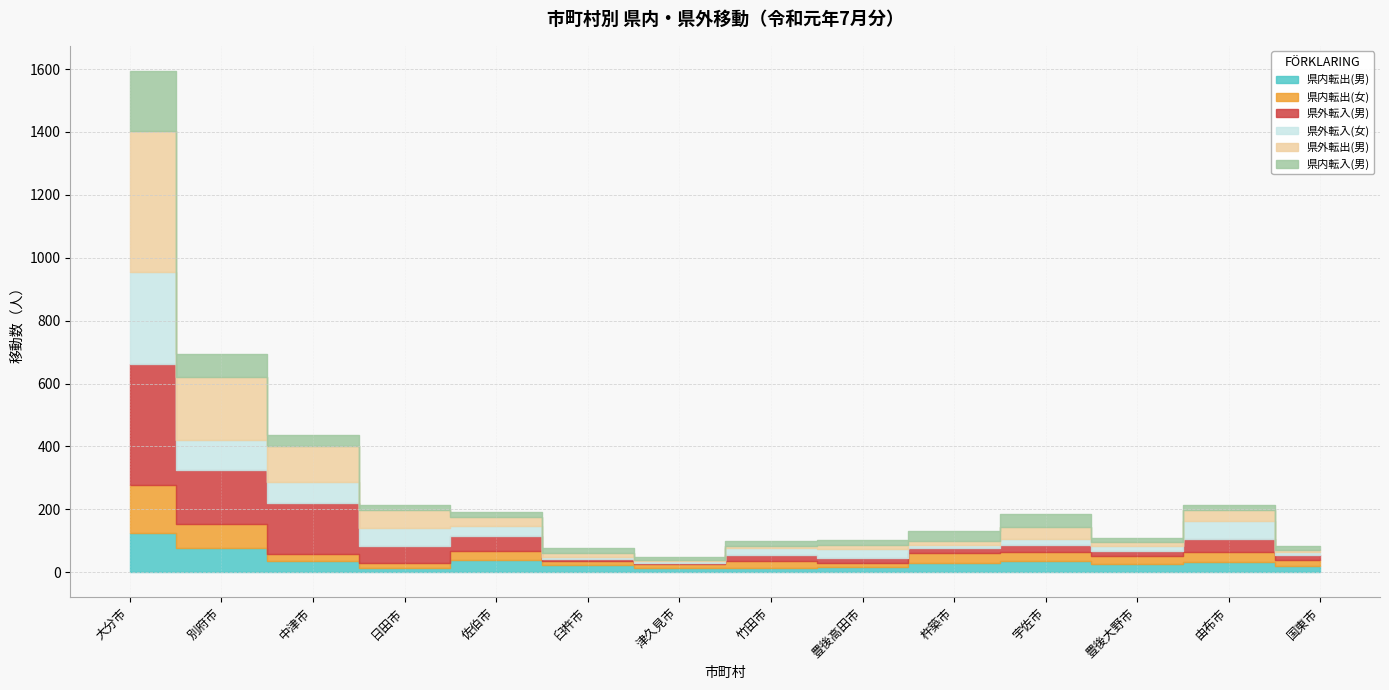

Reading left to right, transcribe all the data shown in this chart.

県内転出(男): 大分市=126	別府市=77	中津市=35	日田市=14	佐伯市=40	臼杵市=24	津久見市=14	竹田市=13	豊後高田市=16	杵築市=28	宇佐市=35	豊後大野市=25	由布市=33	国東市=20
県内転出(女): 大分市=152	別府市=75	中津市=24	日田市=16	佐伯市=28	臼杵市=13	津久見市=12	竹田市=22	豊後高田市=14	杵築市=34	宇佐市=30	豊後大野市=27	由布市=33	国東市=20
県外転入(男): 大分市=385	別府市=173	中津市=161	日田市=54	佐伯市=48	臼杵市=5	津久見市=4	竹田市=19	豊後高田市=15	杵築市=14	宇佐市=21	豊後大野市=15	由布市=41	国東市=16
県外転入(女): 大分市=292	別府市=96	中津市=68	日田市=57	佐伯市=32	臼杵市=7	津久見市=5	竹田市=24	豊後高田市=30	杵築市=10	宇佐市=21	豊後大野市=18	由布市=55	国東市=10
県外転出(男): 大分市=449	別府市=201	中津市=112	日田市=58	佐伯市=27	臼杵市=13	津久見市=5	竹田市=7	豊後高田市=11	杵築市=13	宇佐市=36	豊後大野市=11	由布市=36	国東市=6
県内転入(男): 大分市=190	別府市=72	中津市=36	日田市=15	佐伯市=17	臼杵市=16	津久見市=9	竹田市=14	豊後高田市=15	杵築市=33	宇佐市=43	豊後大野市=14	由布市=16	国東市=12